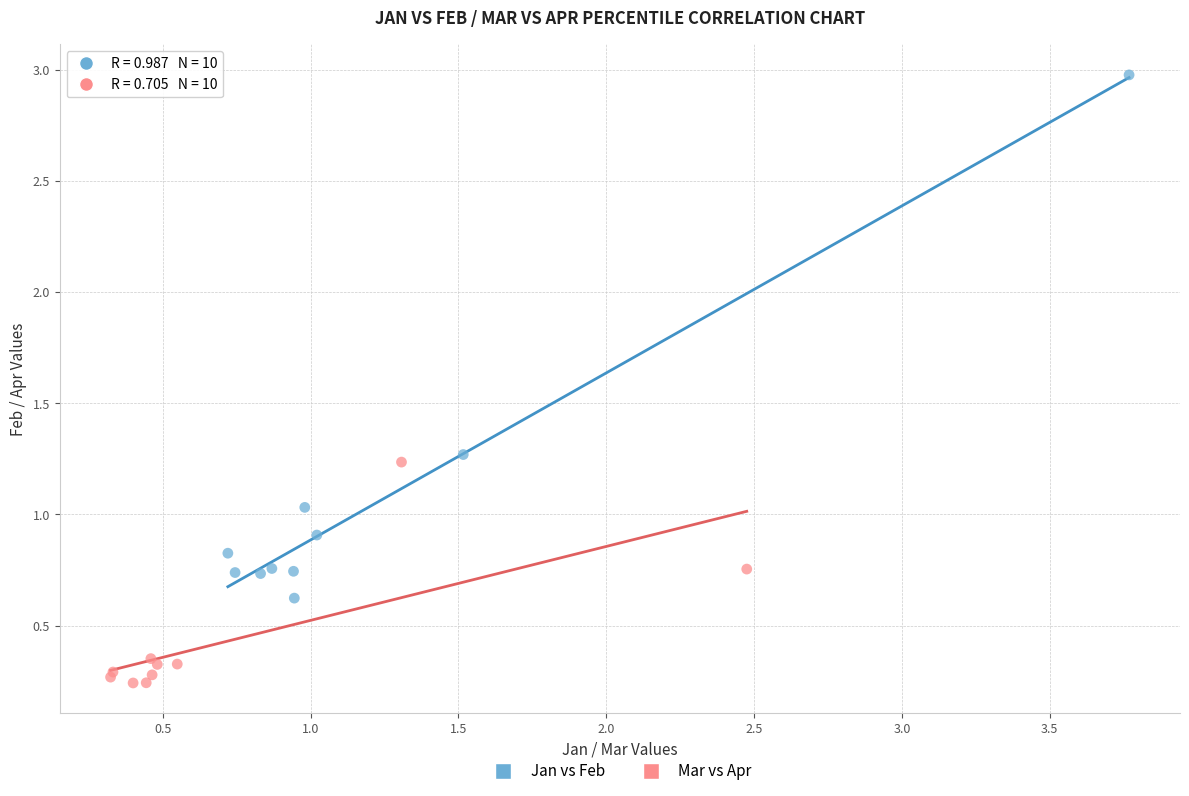

Which series contains the lowest Y value?

Mar vs Apr